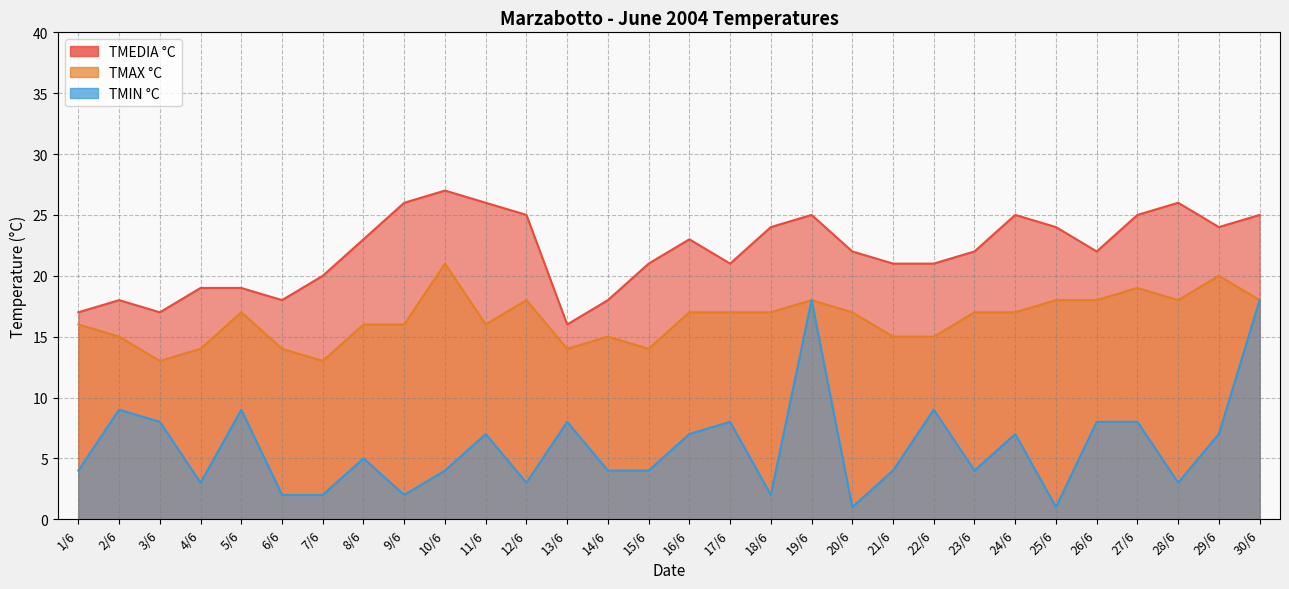

Count the number of categories in the chart.

30